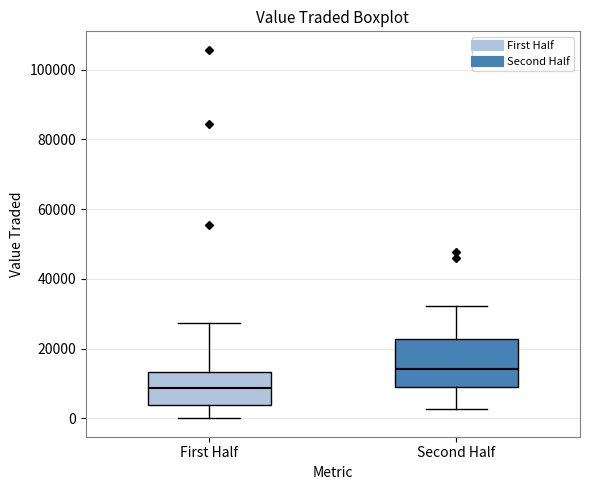

Which box's median line is the highest?

Second Half